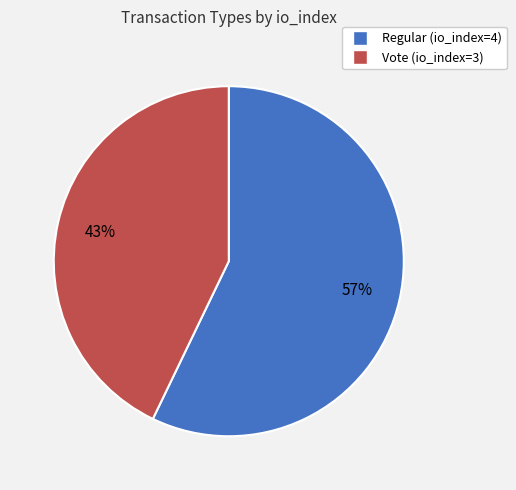

Count the number of slices in the pie.

2